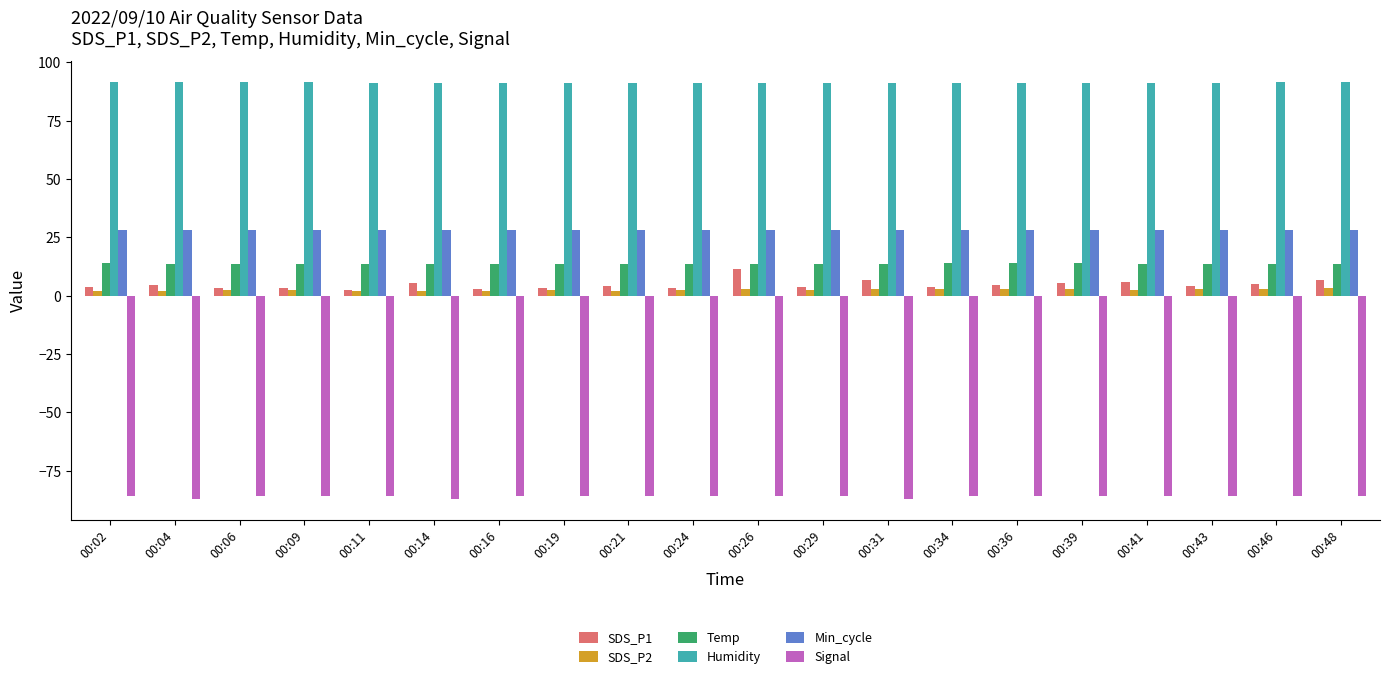

Is it true that Signal equals -48.9 at 00:41?

False